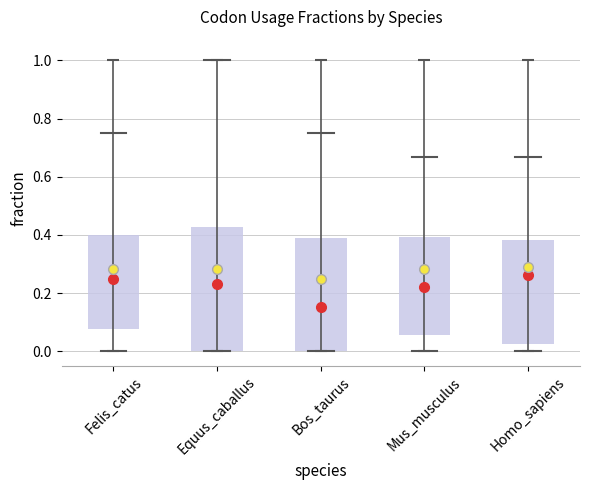

Which box is the tallest, from its lower edge to its upper edge?

Equus_caballus